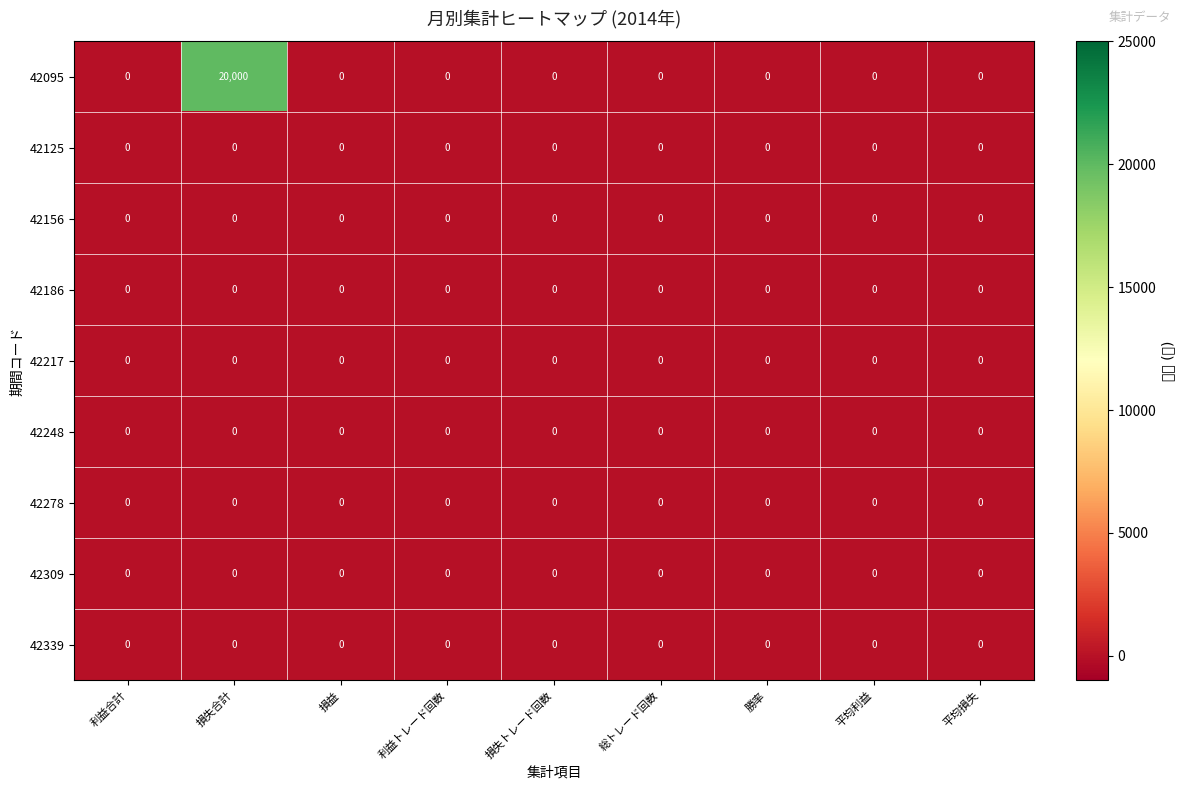

What is the average value of the 42095 series?

2222